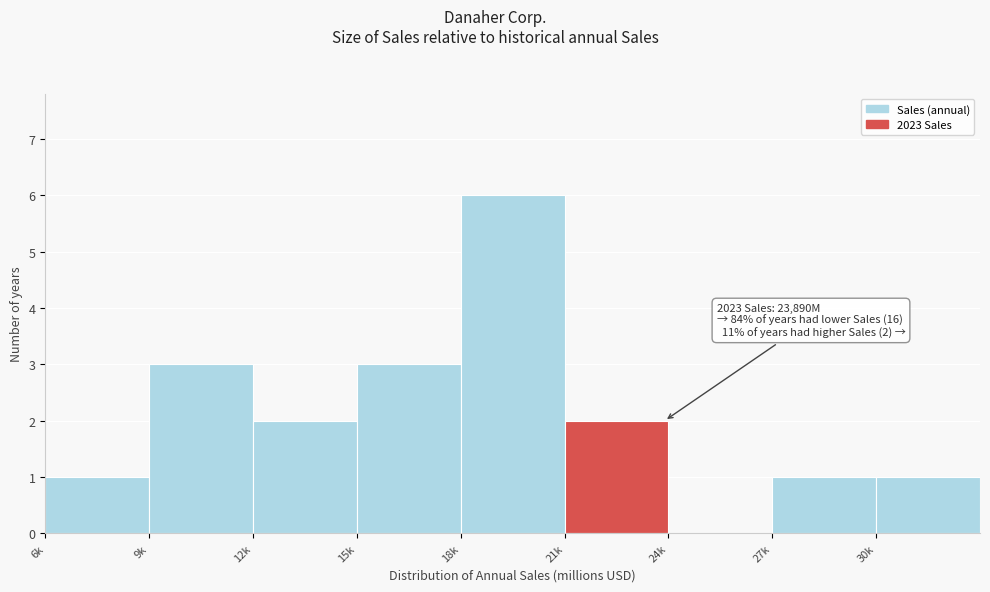

Reading left to right, what are all the values shown in this chart?

6k=1	9k=3	12k=2	15k=3	18k=6	21k=2	24k=0	27k=1	30k=1